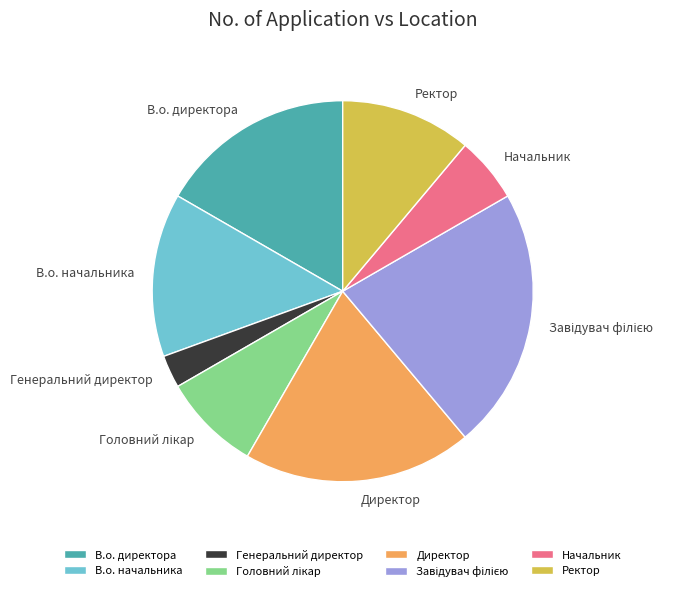

Do Генеральний директор and Директор together represent more than half of the pie?

No